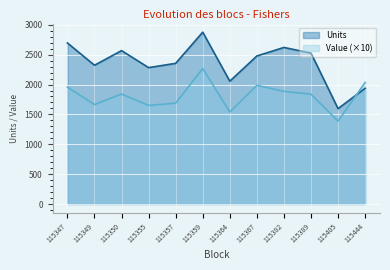

Between 115382 and 115355, which is larger?

115382